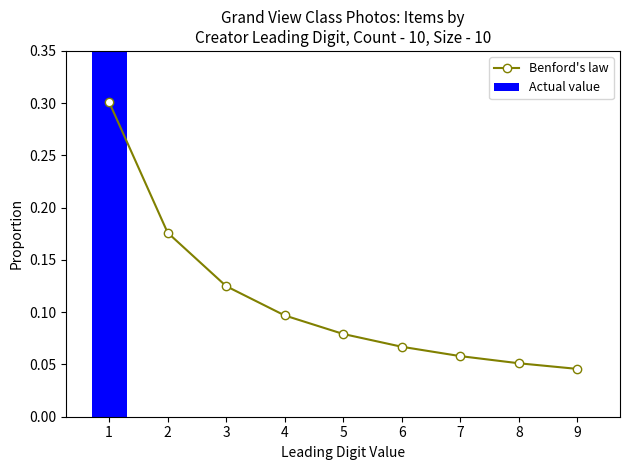

Are the bars horizontal?

No